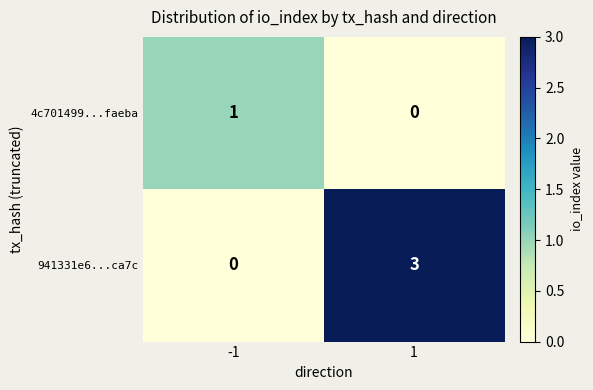

List the series in order of their peak value, highest first.

941331e6...ca7c, 4c701499...faeba